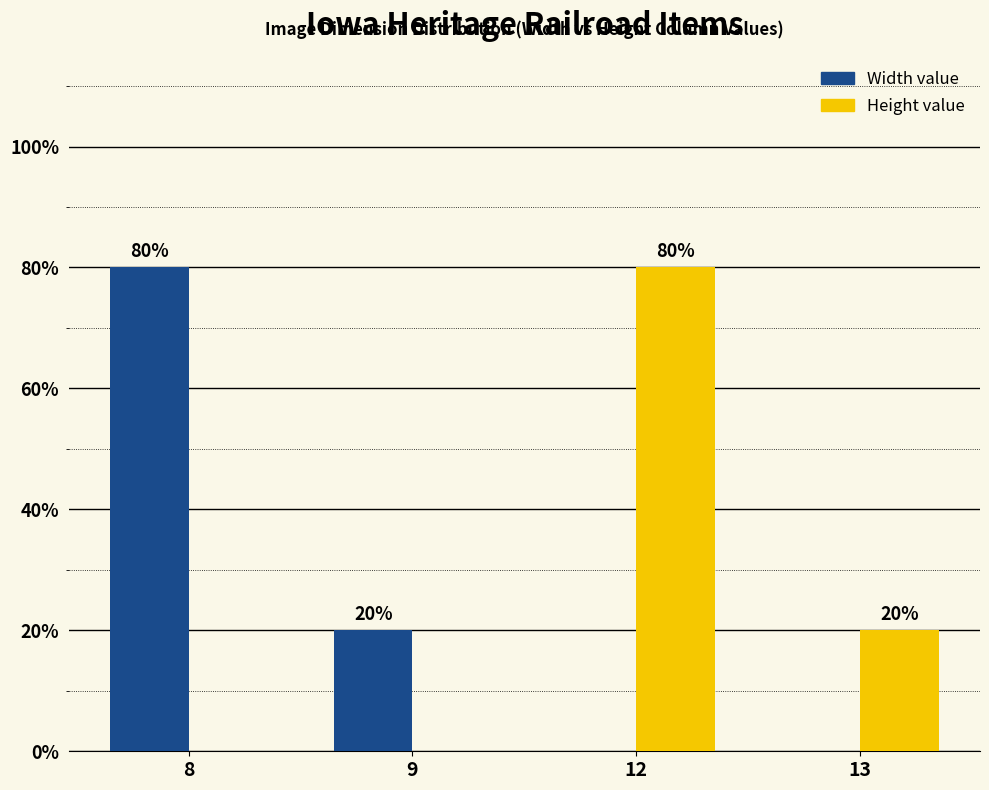

What is the greatest value displayed?

80